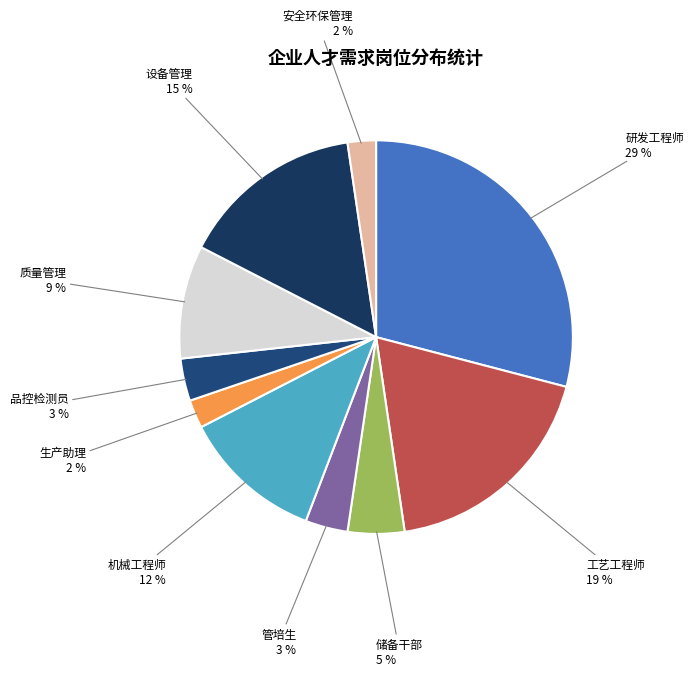

How many segments does this pie chart have?

10